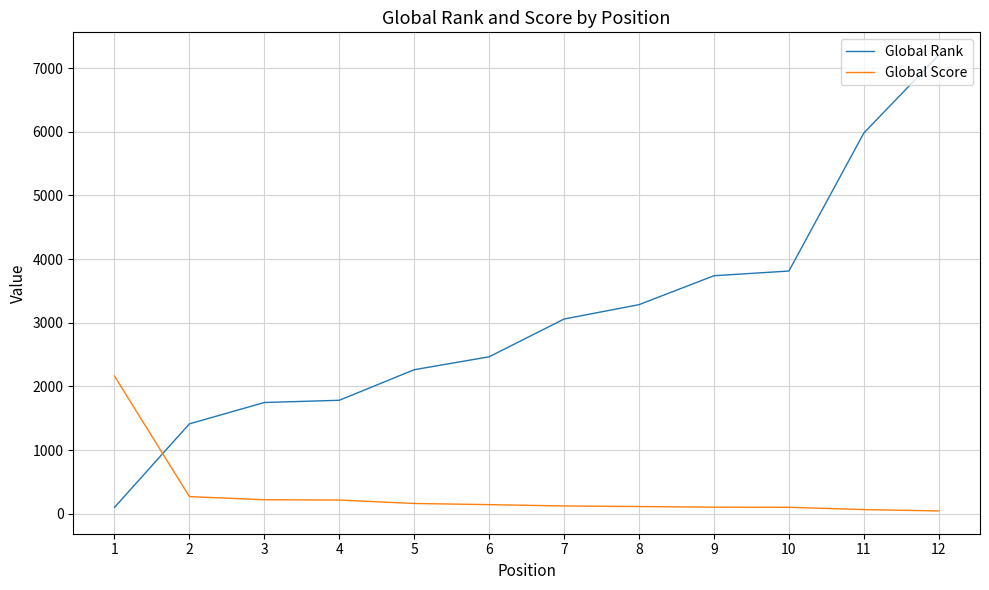

Is it true that Global Score equals 221 at 3?

True